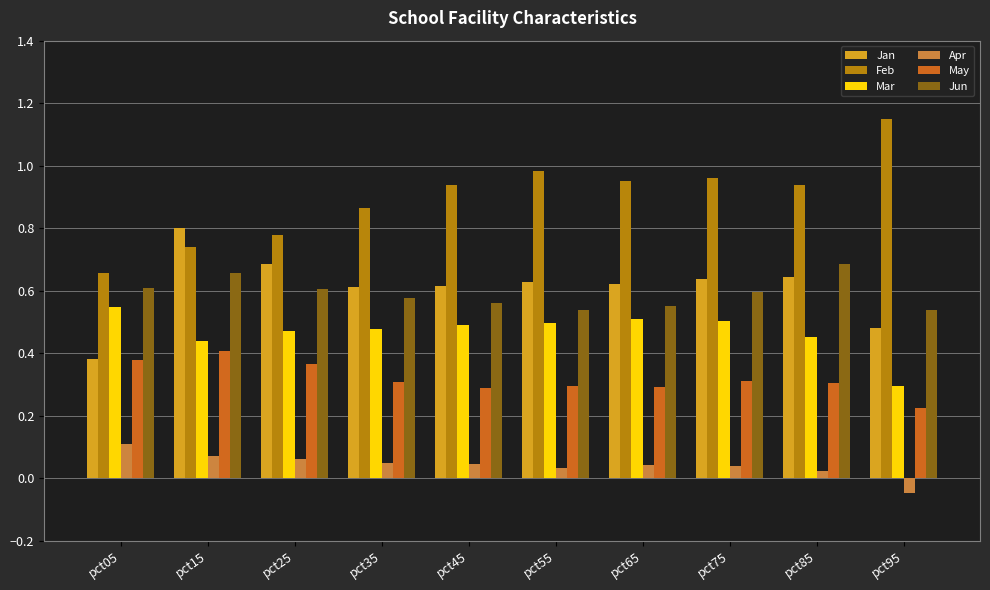

How many distinct data groups are displayed?

6